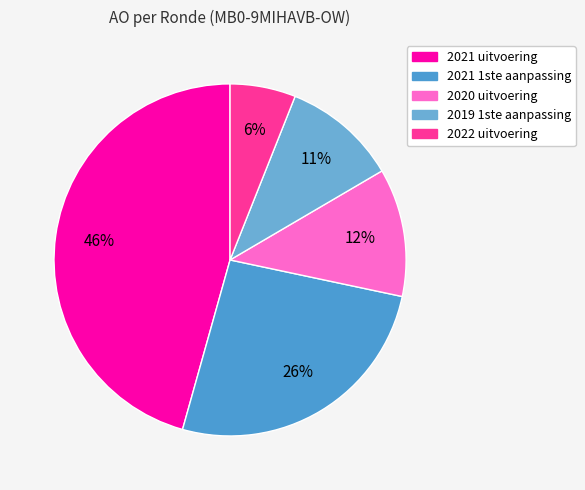

True or false: 2021 uitvoering accounts for 37% of the total.

False